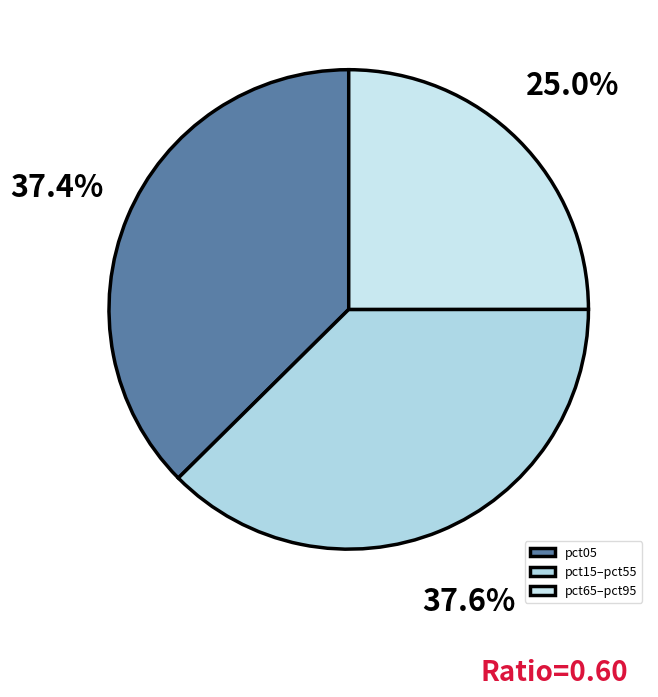

How many segments does this pie chart have?

3